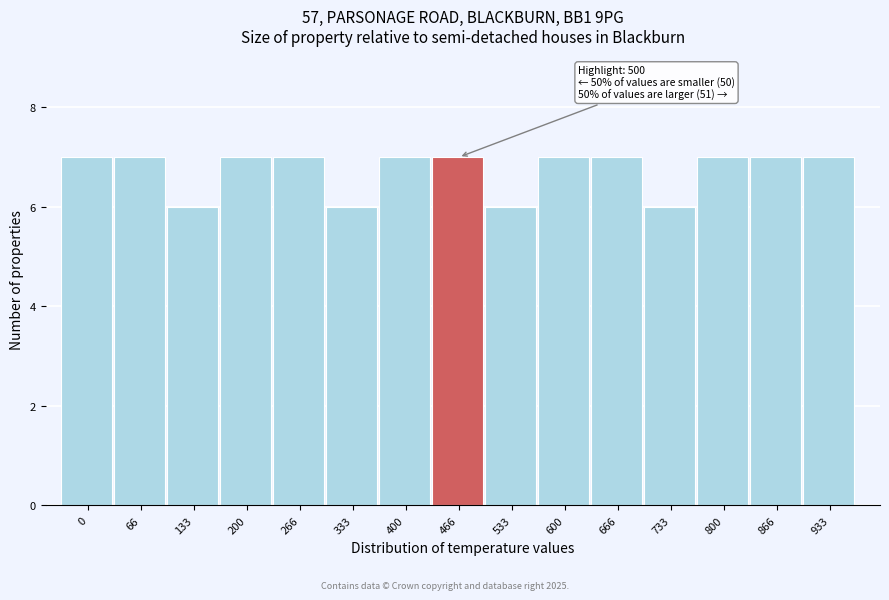

Reading left to right, transcribe all the data shown in this chart.

7	7	6	7	7	6	7	7	6	7	7	6	7	7	7